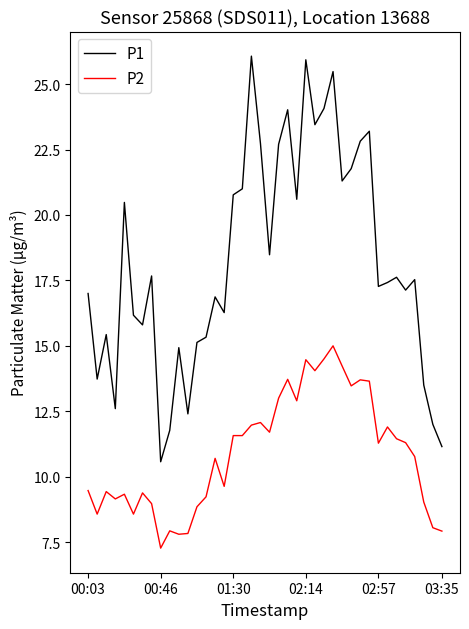

Rank the series by their maximum value, from highest to lowest.

P1, P2